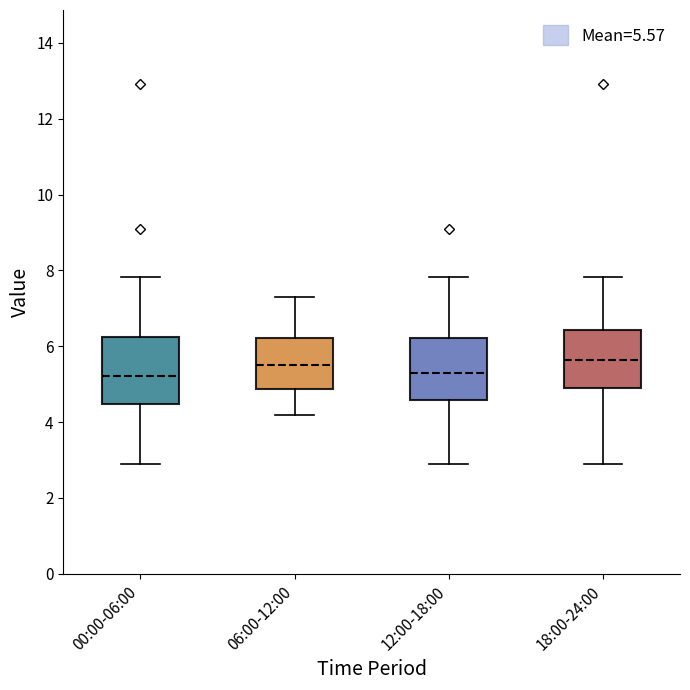

Reading left to right, transcribe this box plot: for each box, give where its median line is, the range the box spans, and where its two whiskers end, as read against the y-axis. The values are not printed on the chart, so give them approximately, as read against the axis.

00:00-06:00: median 5.2, box 4.4 to 6.2, whiskers 3.0 to 7.8
06:00-12:00: median 5.6, box 4.8 to 6.2, whiskers 4.2 to 7.4
12:00-18:00: median 5.4, box 4.6 to 6.2, whiskers 3.0 to 7.8
18:00-24:00: median 5.6, box 4.8 to 6.4, whiskers 3.0 to 7.8